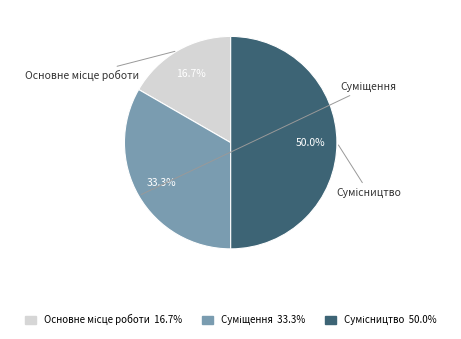

What is the ratio of the value at Основне місце роботи to the value at Сумісництво?

0.3